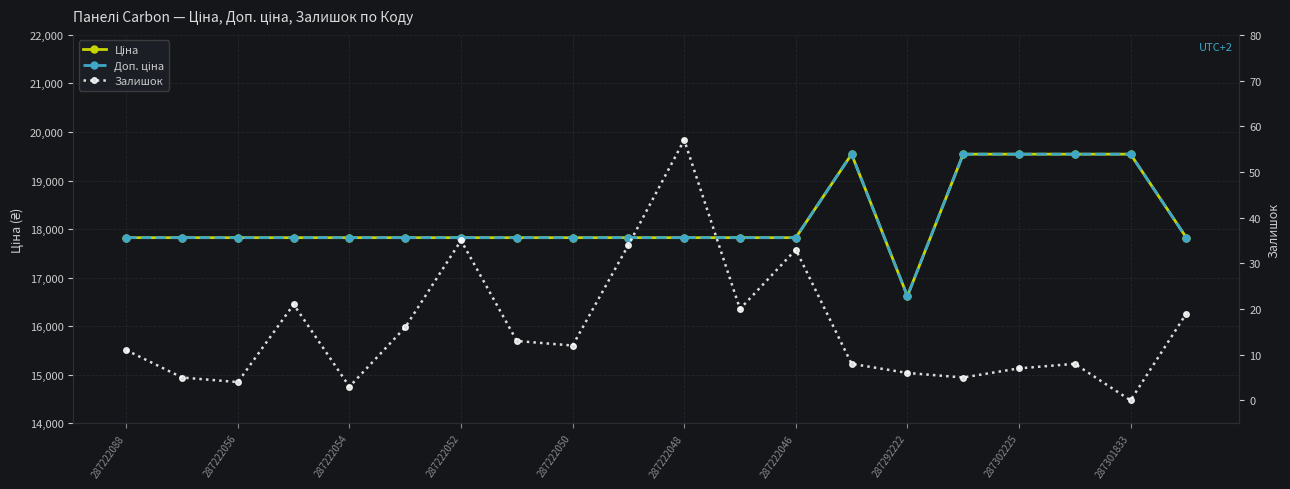

What is the difference between the second highest and minimum values in the Доп. ціна series?

2924.8